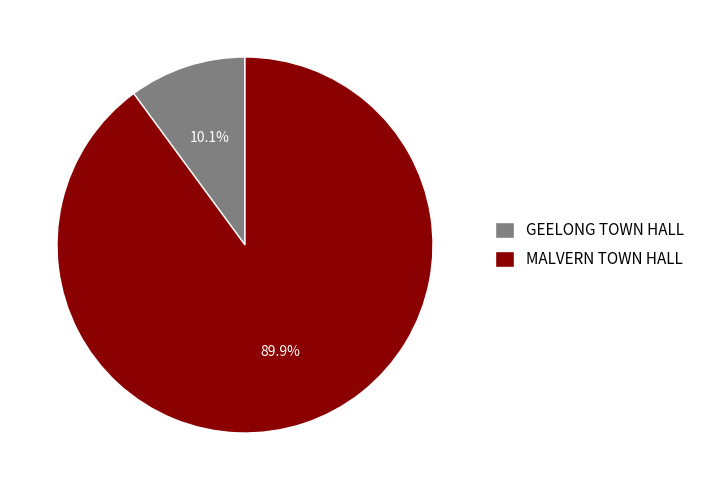

How much of the chart is everything except MALVERN TOWN HALL?

10.1%